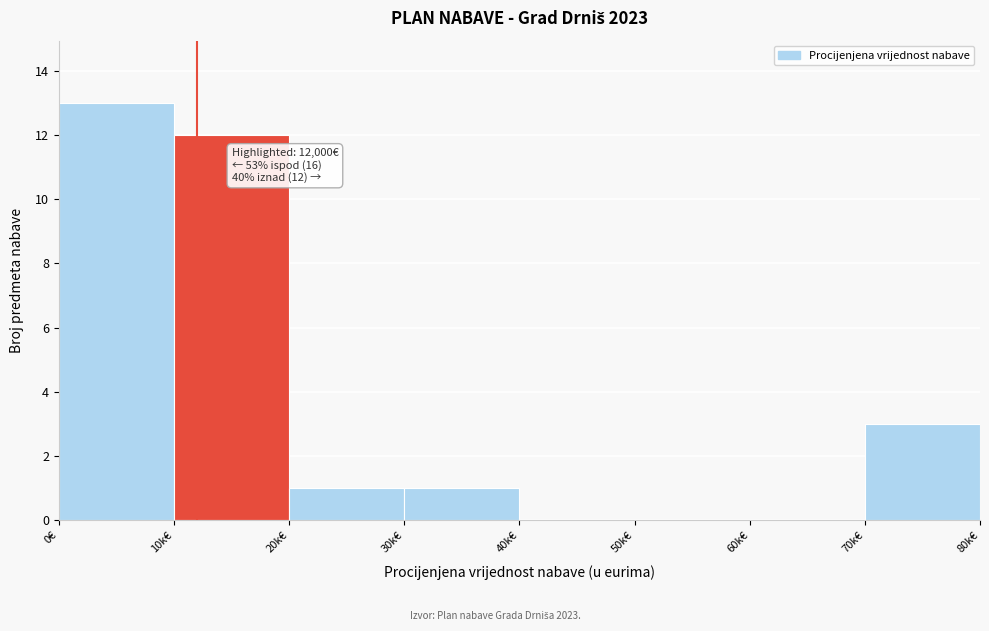

Reading left to right, what are all the values shown in this chart?

0€=13	10k€=12	20k€=1	30k€=1	40k€=0	50k€=0	60k€=0	70k€=3